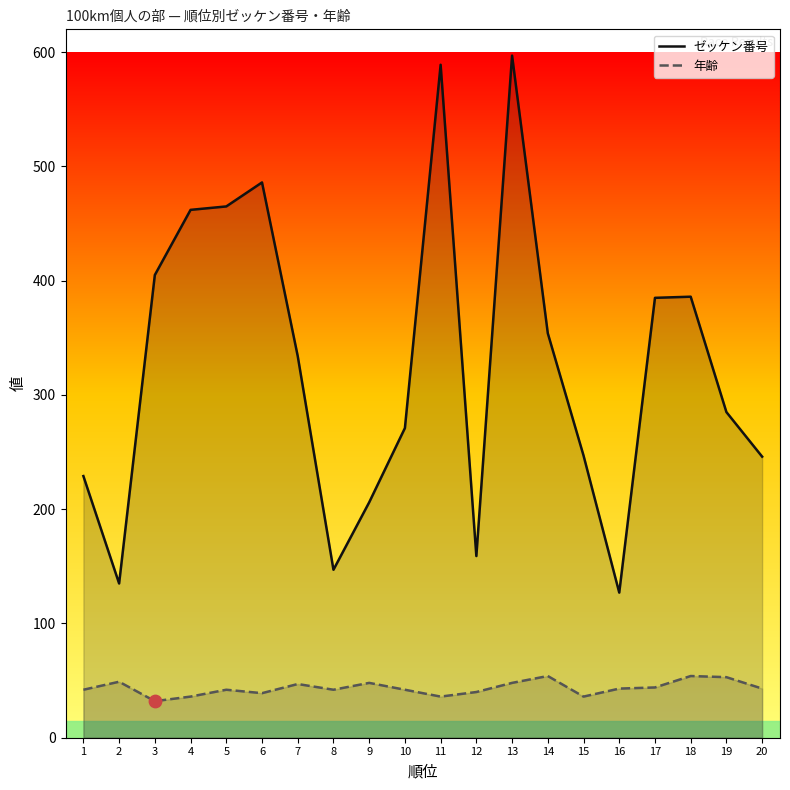

What is the total value across all series at 4?

498